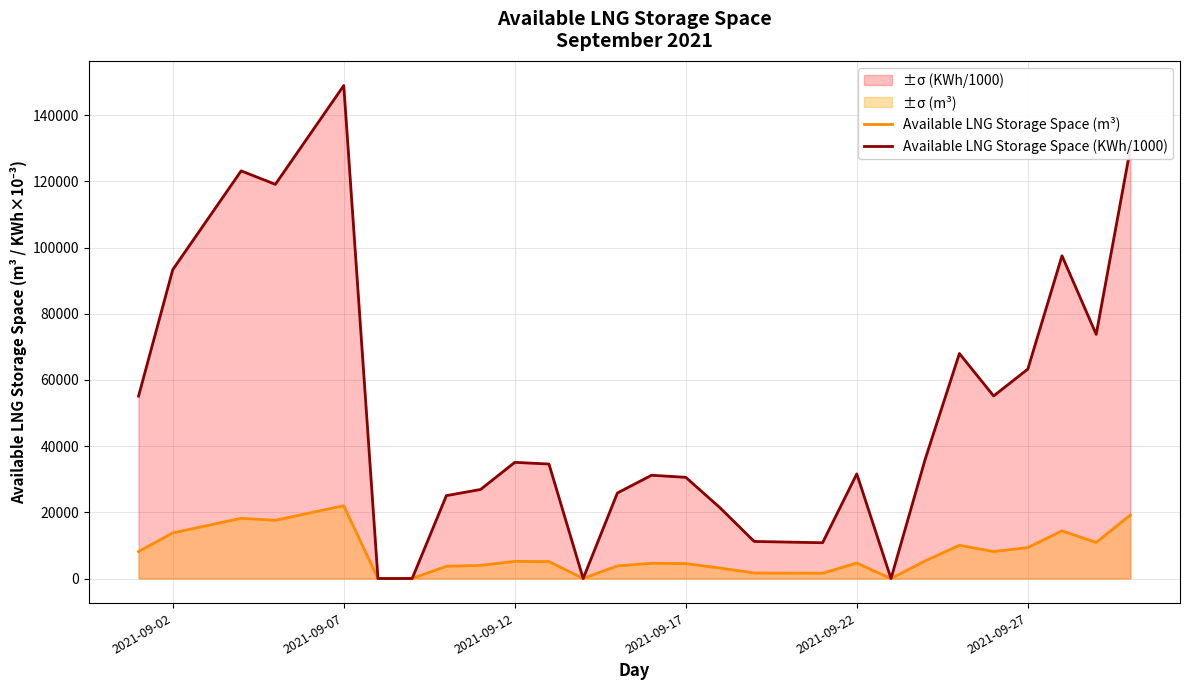

The Available LNG Storage Space (KWh/1000) series shows 148996.7 at 2021-09-07. True or false?

True